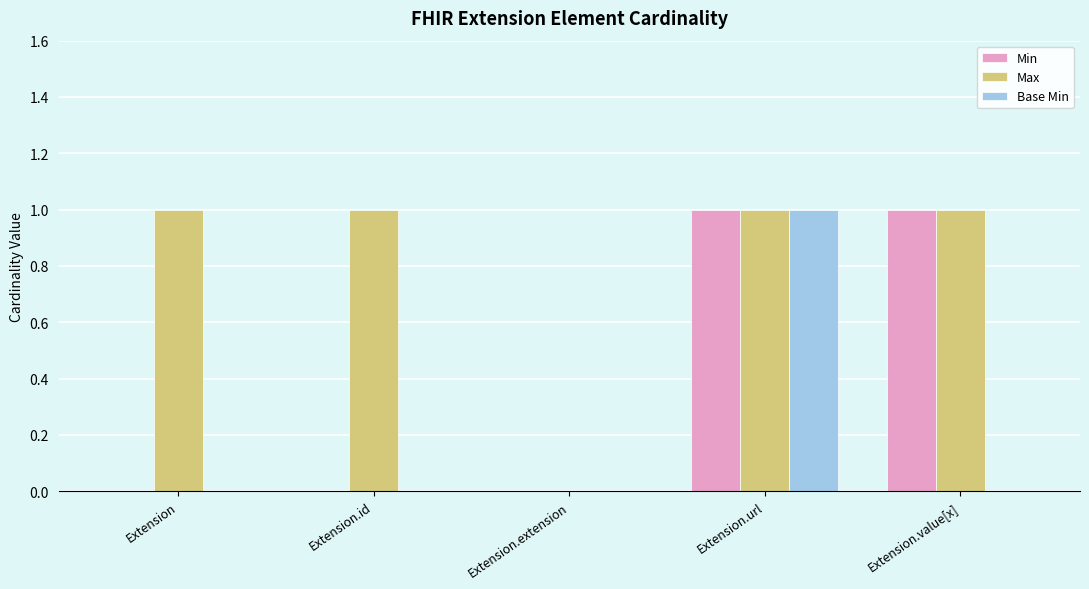

The Max series shows 0 at Extension.url. True or false?

False